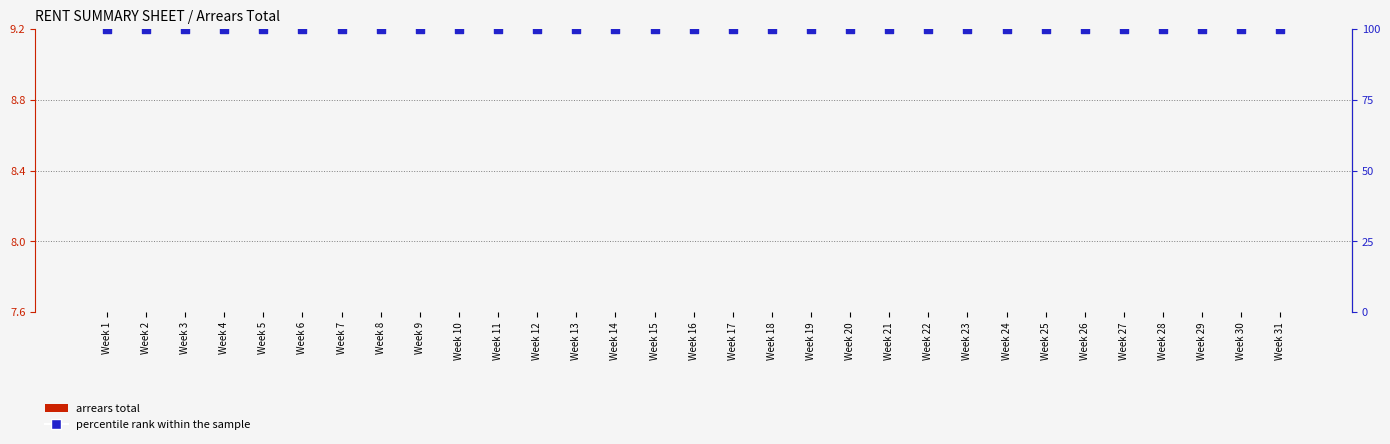

Which series has the widest spread of Y values?

arrears total